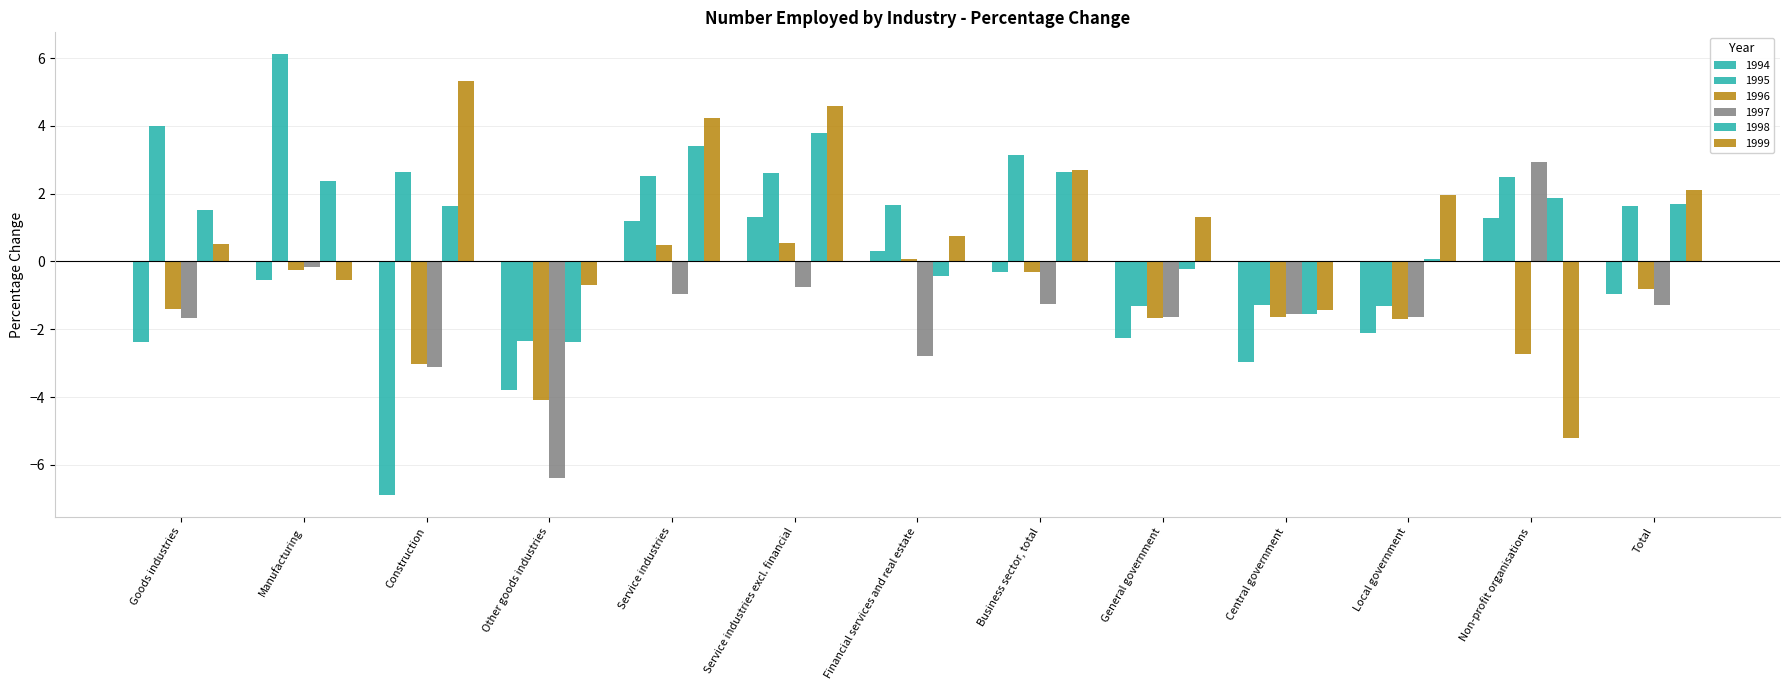

How many categories are shown in the chart?

13